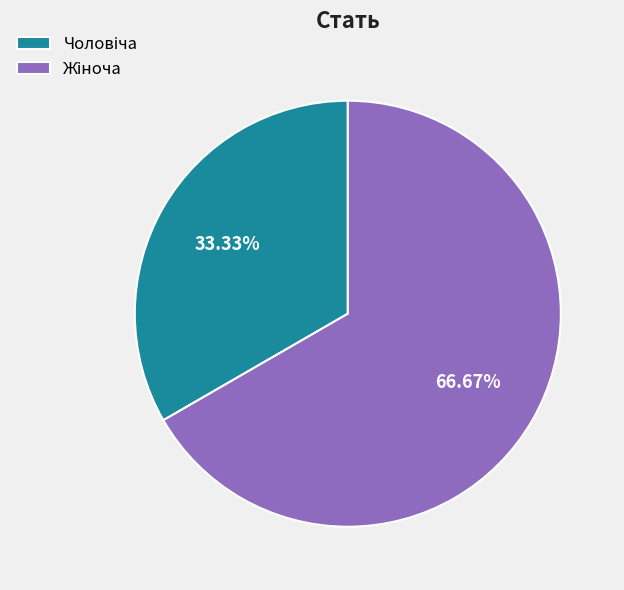

Does any single category account for the majority?

Yes